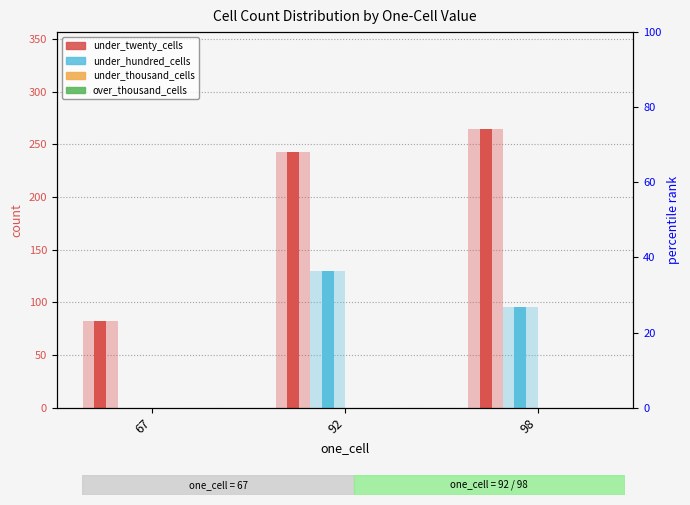

Reading left to right, transcribe all the data shown in this chart.

under_twenty_cells: 82	243	264
under_hundred_cells: 0	130	96
under_thousand_cells: 0	0	0
over_thousand_cells: 0	0	0